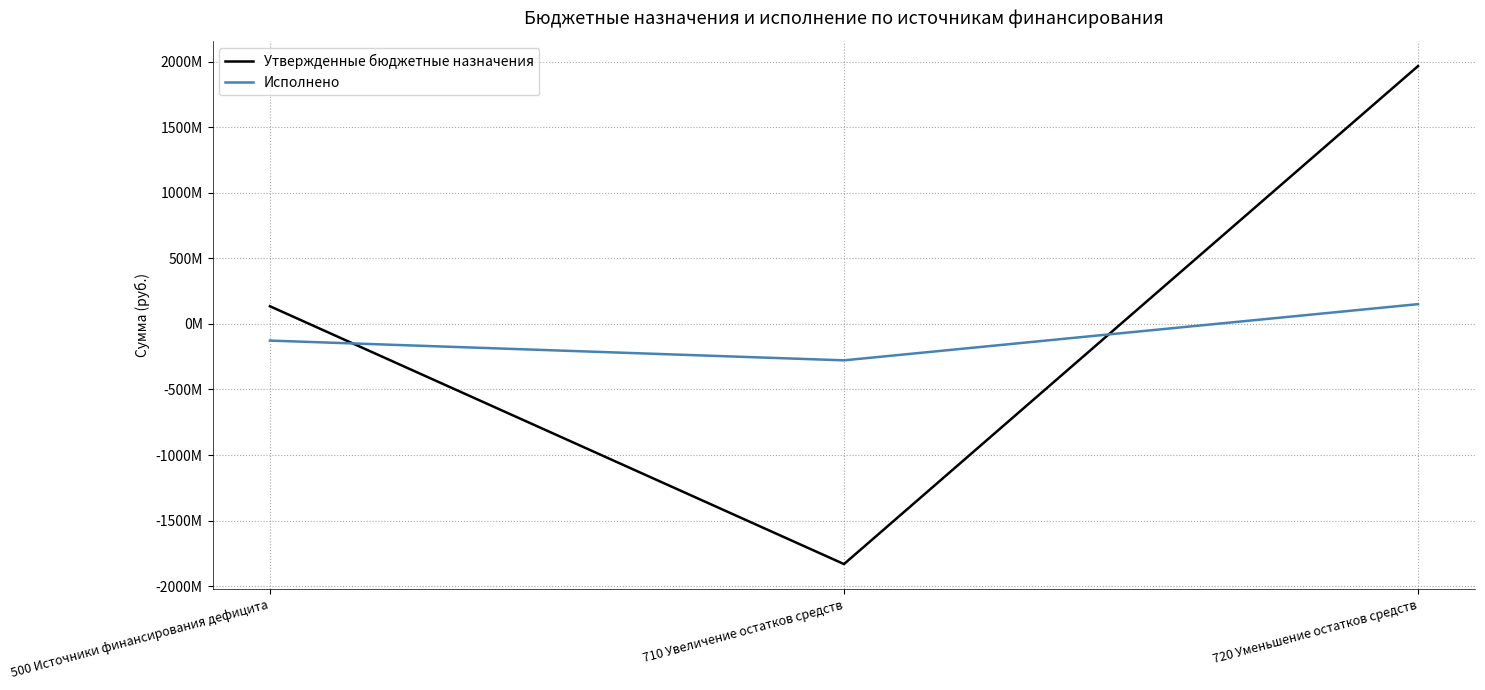

Reading right to left, list all the values displayed in this chart.

Утвержденные бюджетные назначения: 720 Уменьшение остатков средств=1965653144.5	710 Увеличение остатков средств=-1830949356.6	500 Источники финансирования дефицита=134703787.9
Исполнено: 720 Уменьшение остатков средств=150614322.7	710 Увеличение остатков средств=-277769564.8	500 Источники финансирования дефицита=-127155242.1